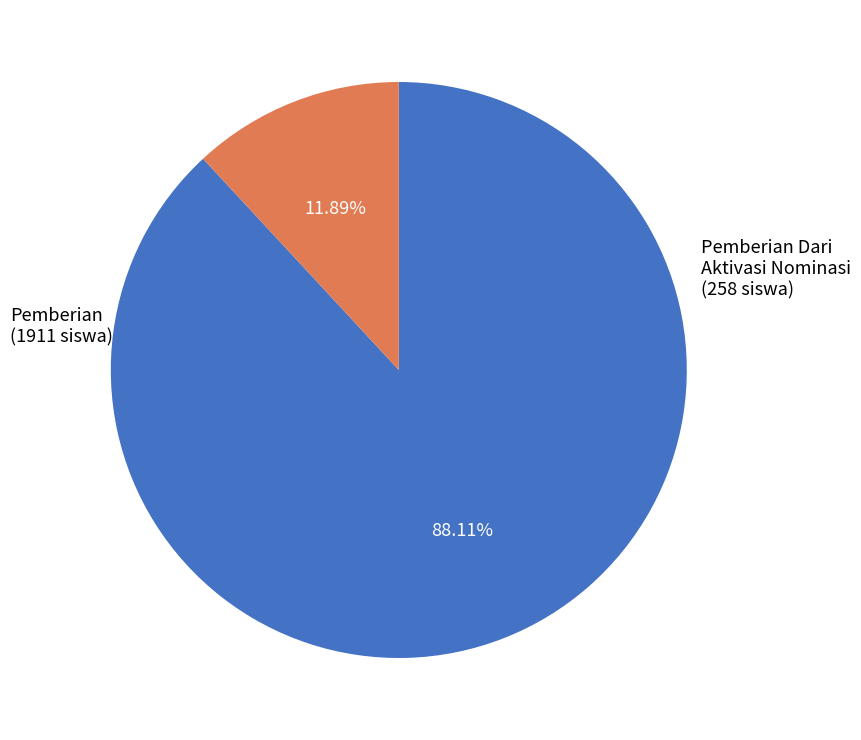

Does any single category account for the majority?

Yes